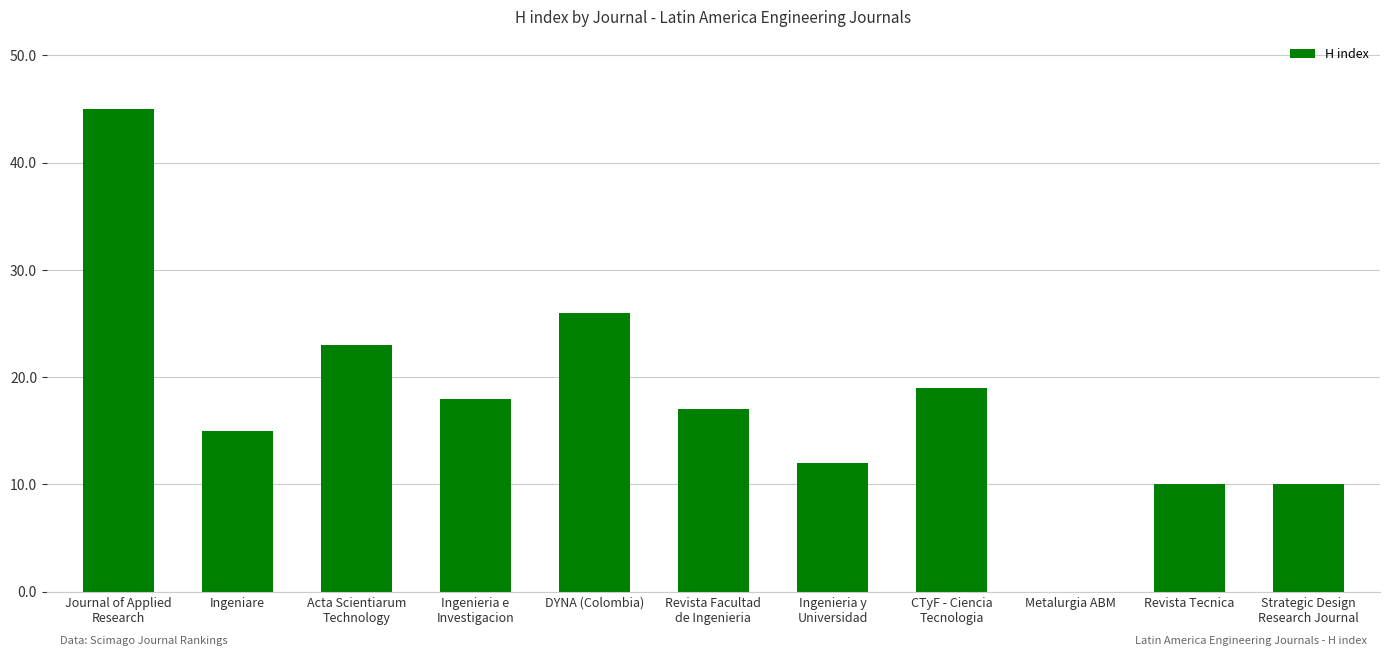

At which label does the data first exceed 17?

Journal of Applied
Research